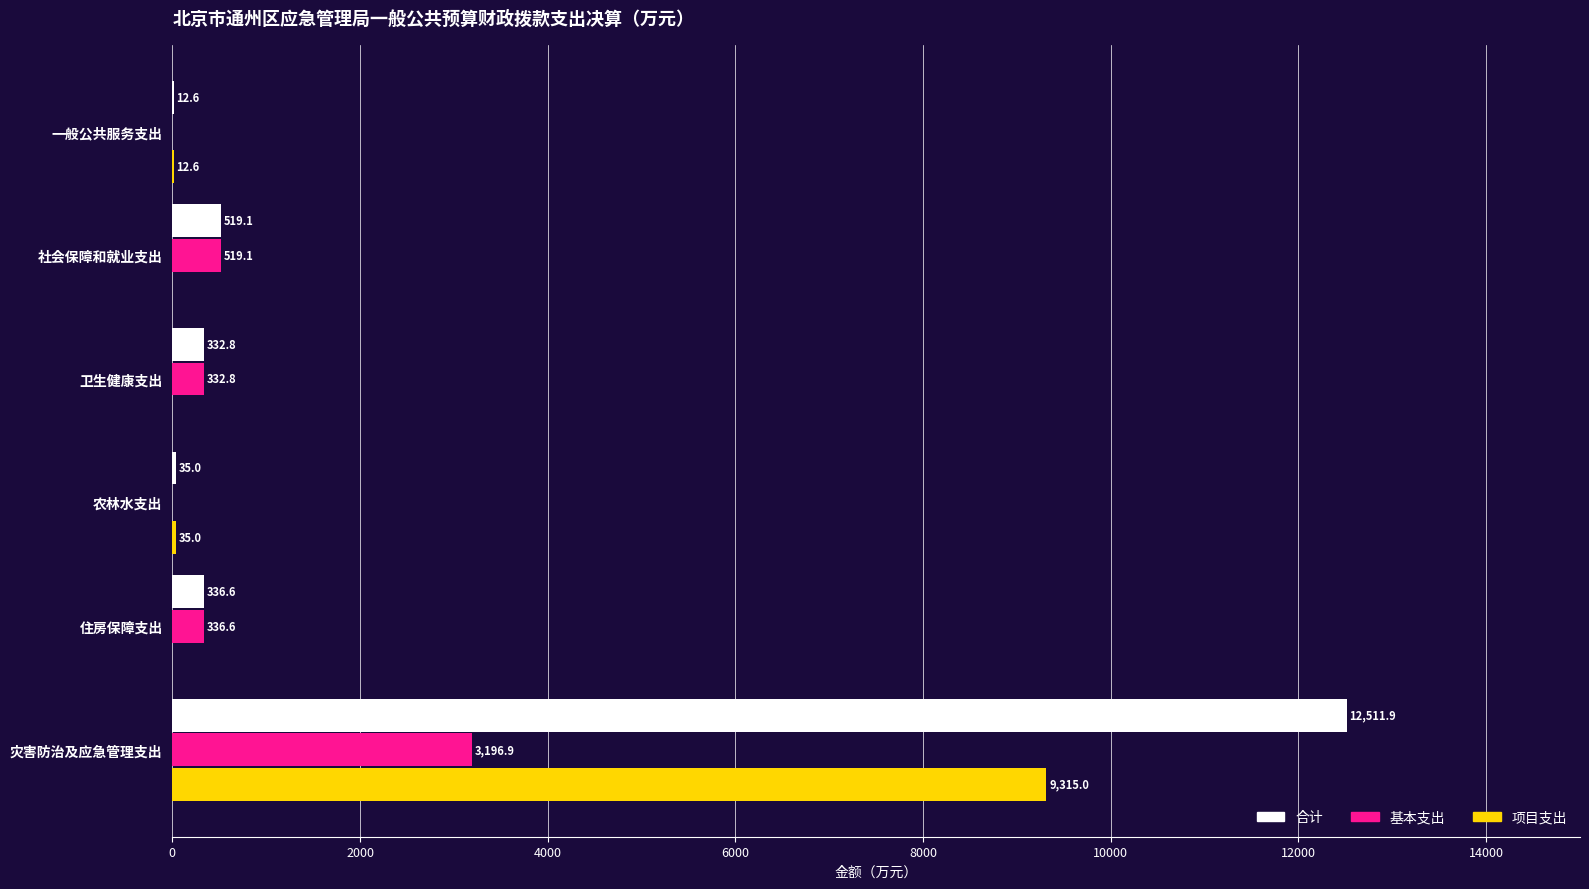

How many values in the 合计 series exceed 336?

3